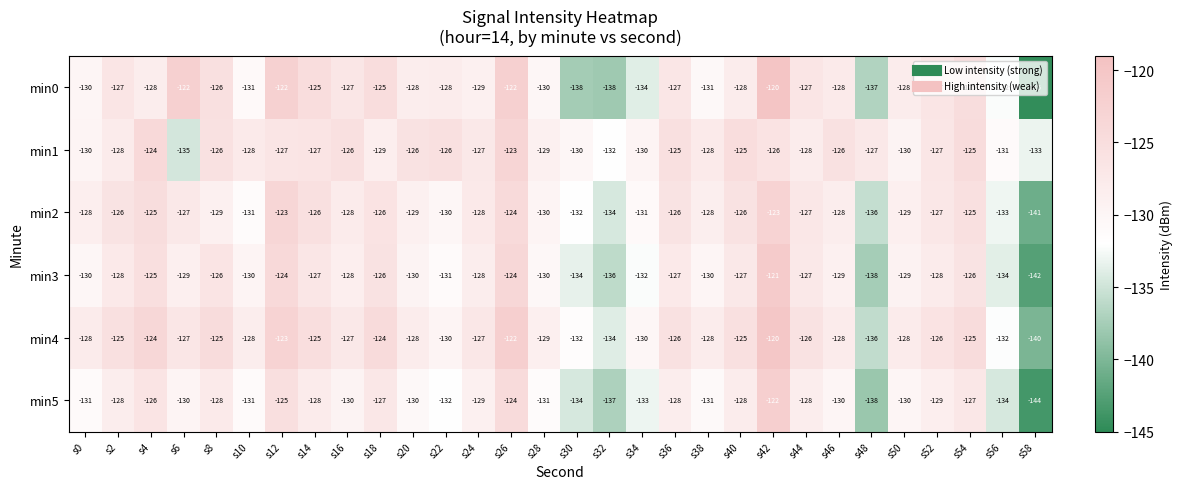

What is the average value of the min4 series?

-128